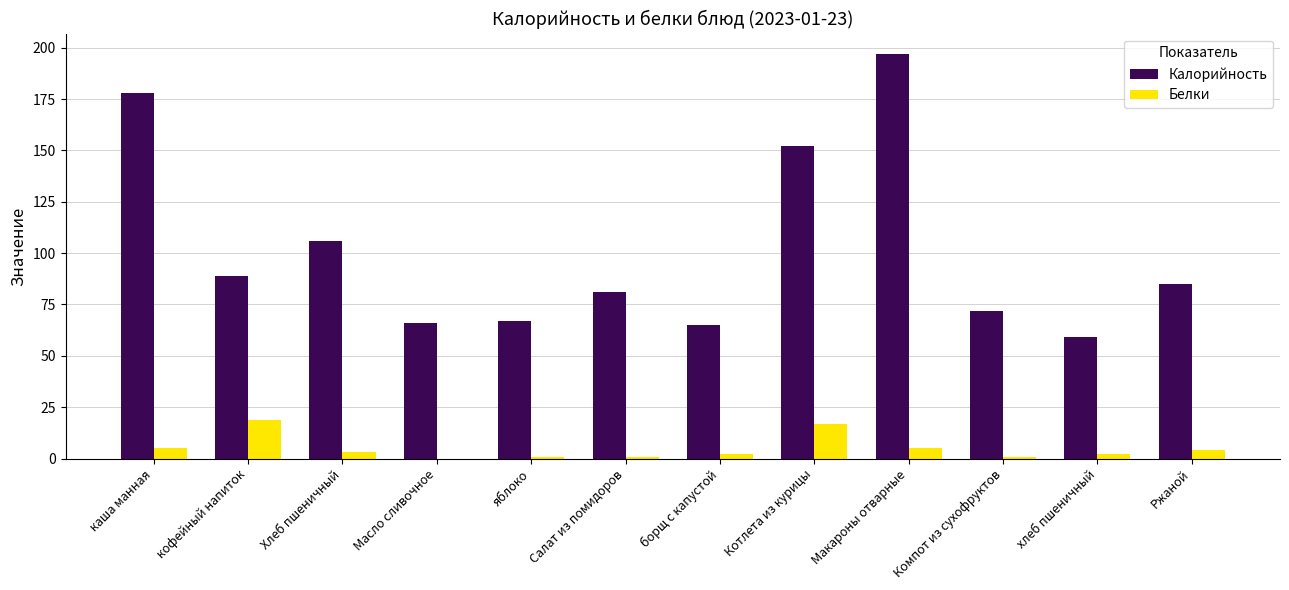

How many groups of bars are there?

12